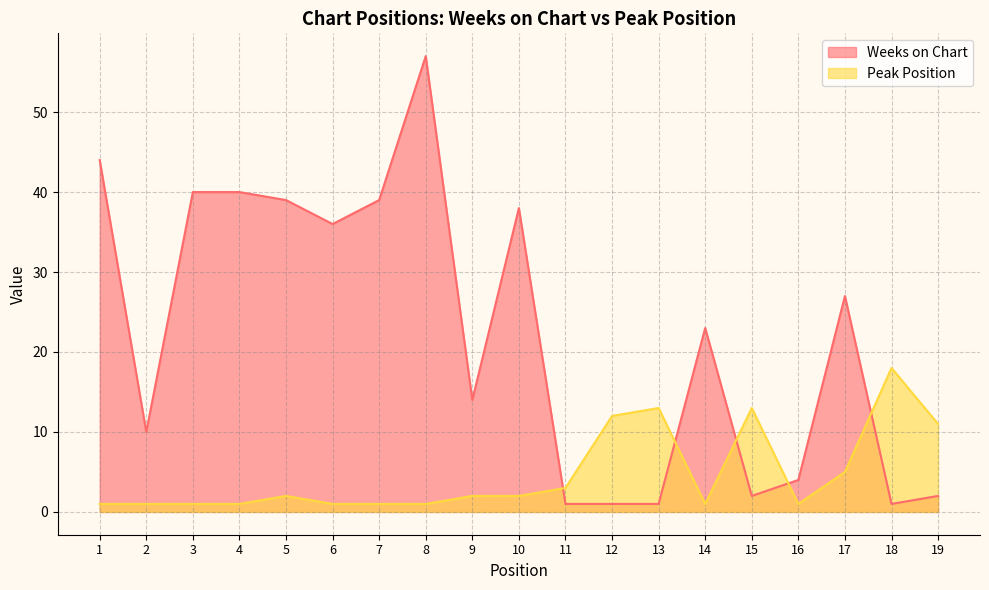

List the series in order of their overall mean, highest first.

Weeks on Chart, Peak Position